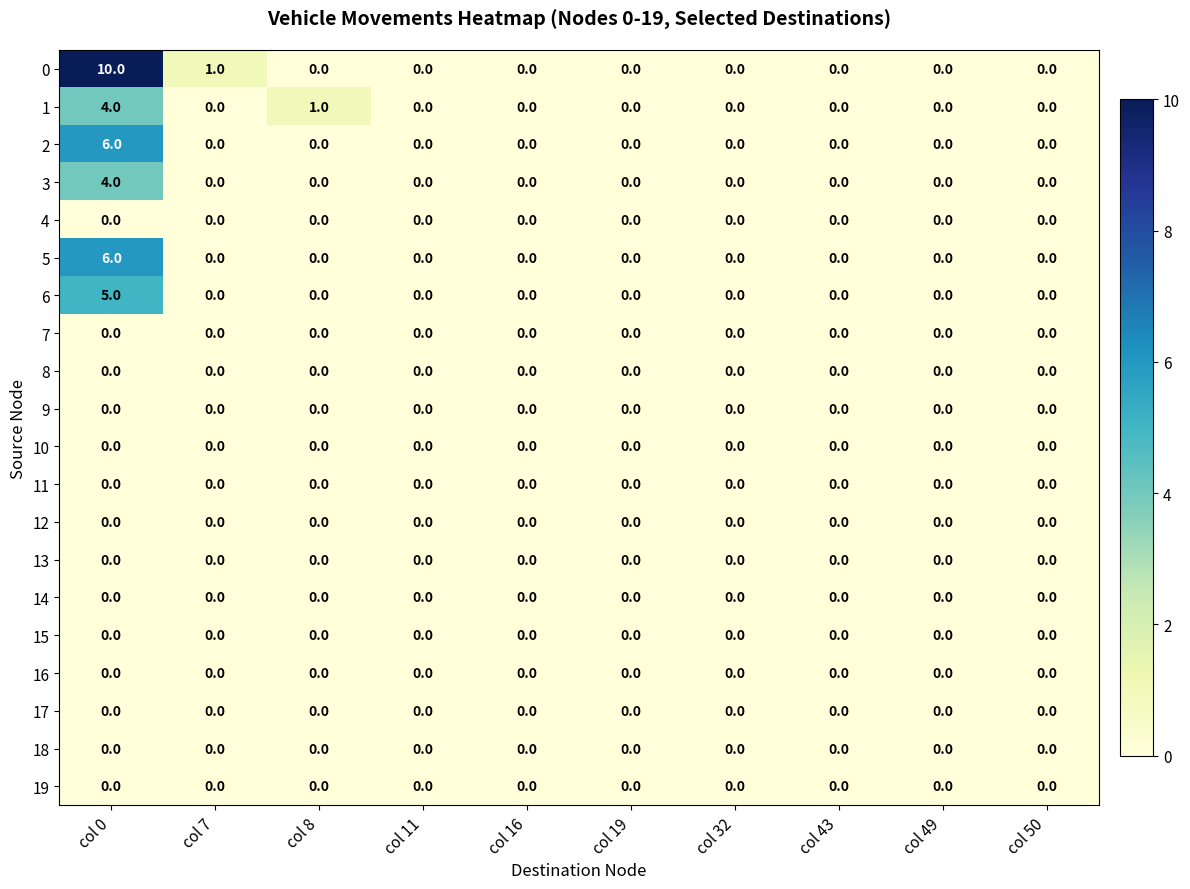

At which category is the sum across all series the highest?

col 0